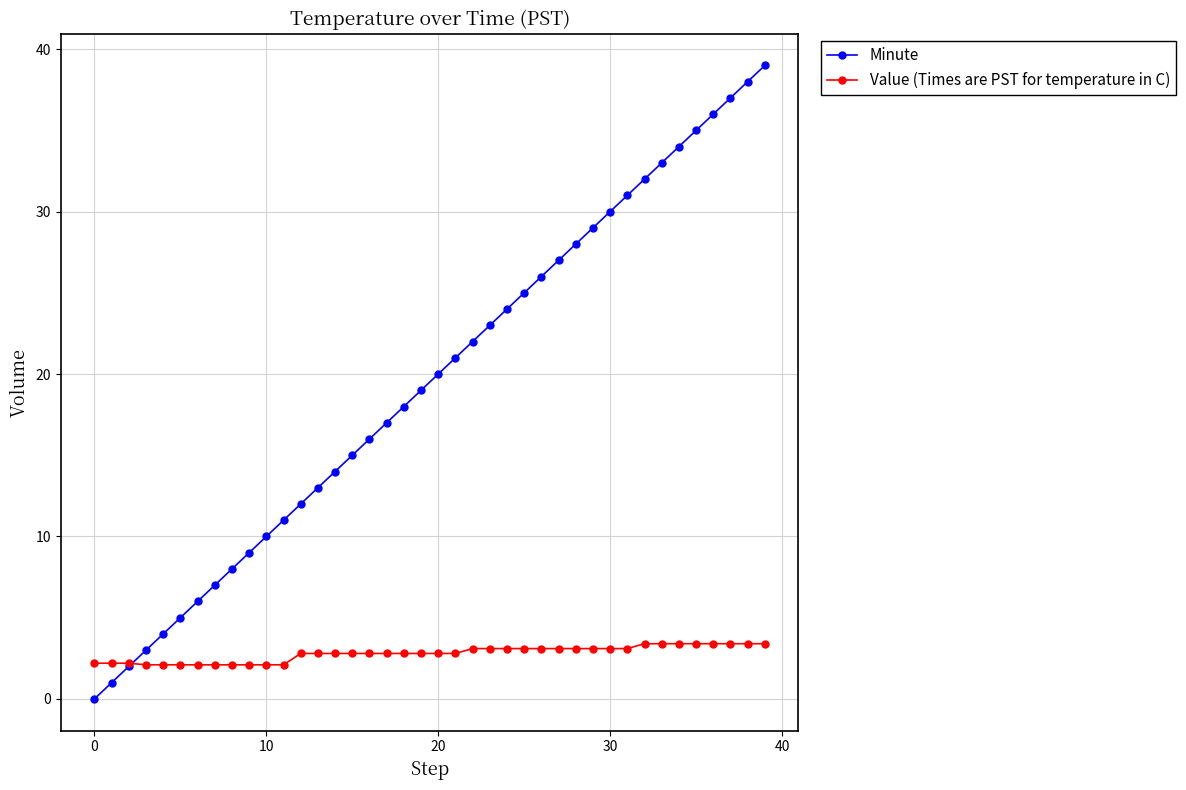

What is the maximum value shown in the chart?

39.0